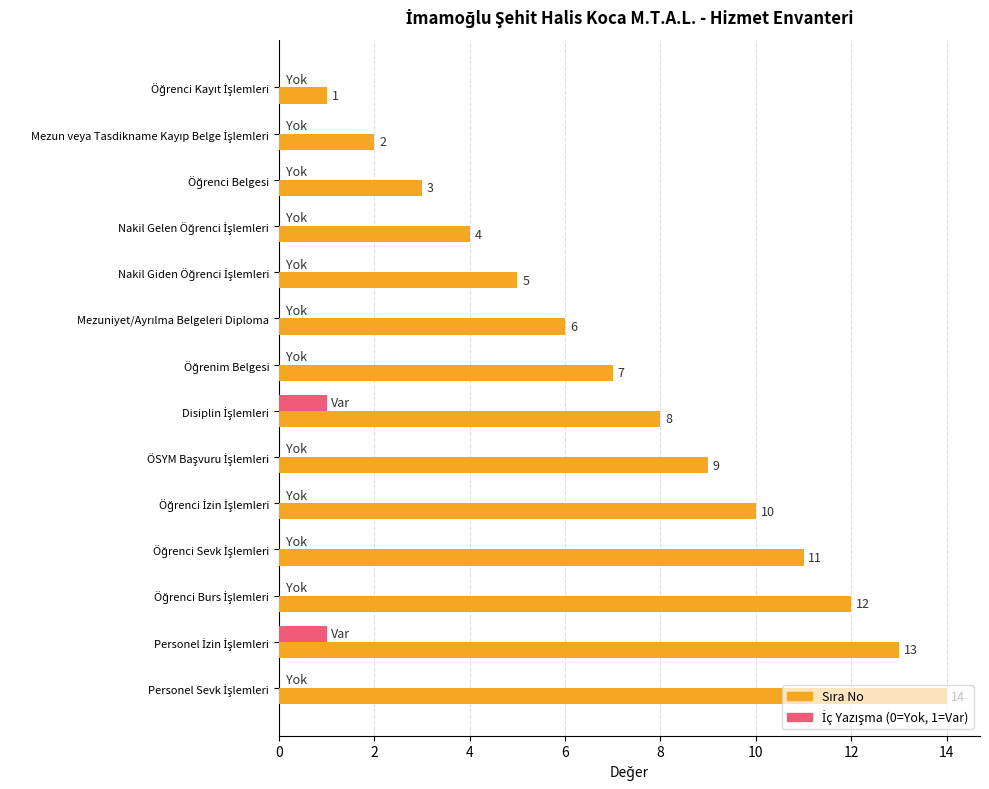

Count the number of categories in the chart.

14